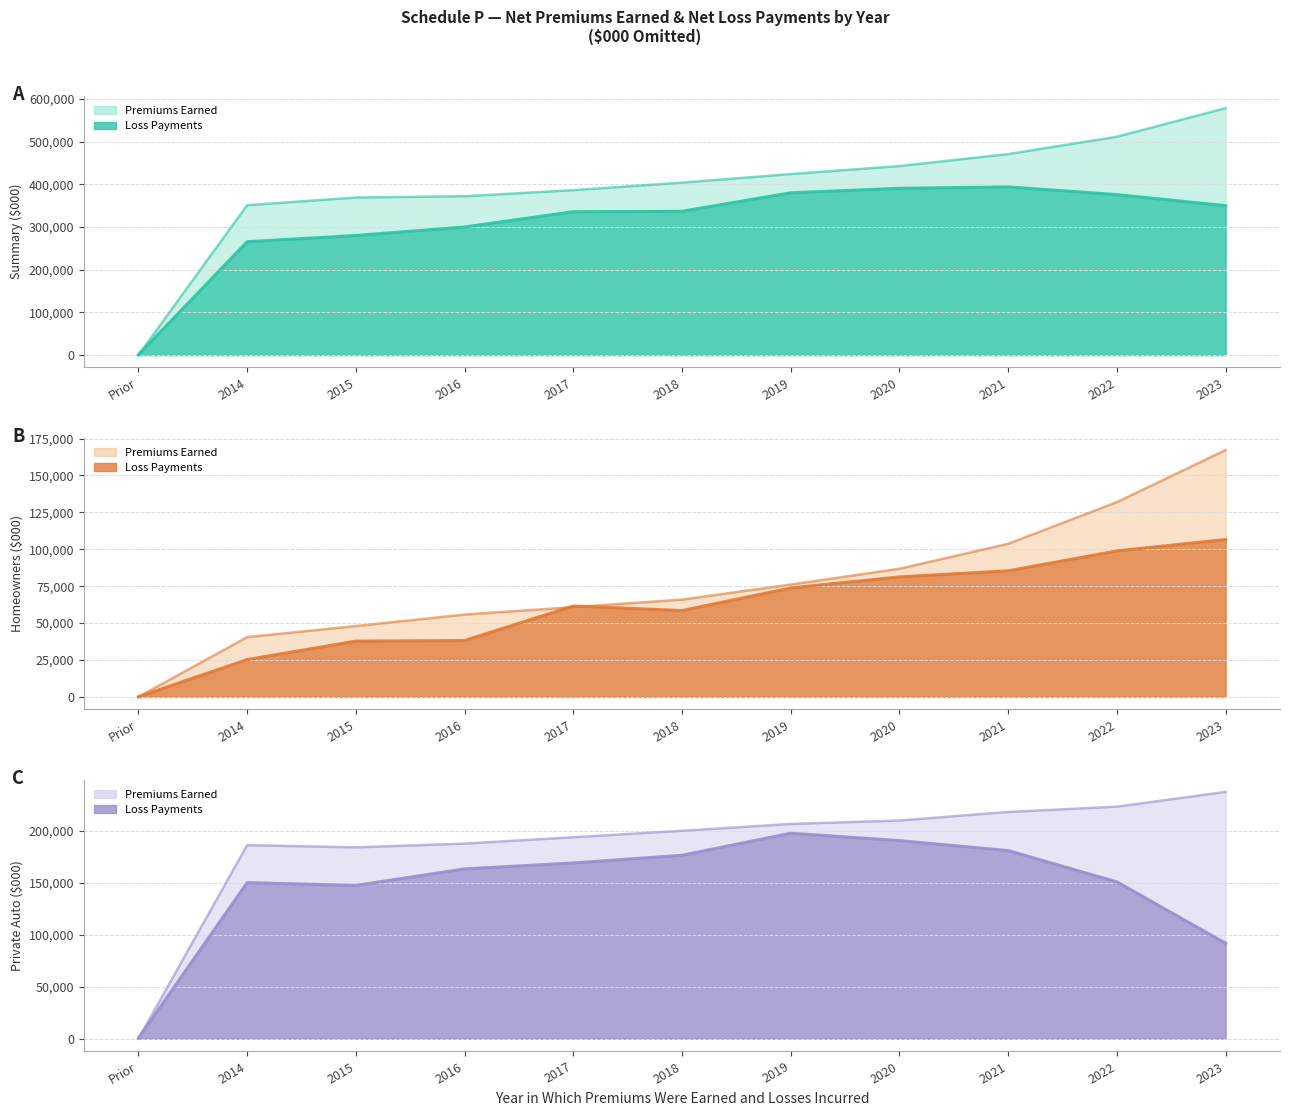

Where does the Net Premiums Earned (Private Auto) series first go above 199900?

2019